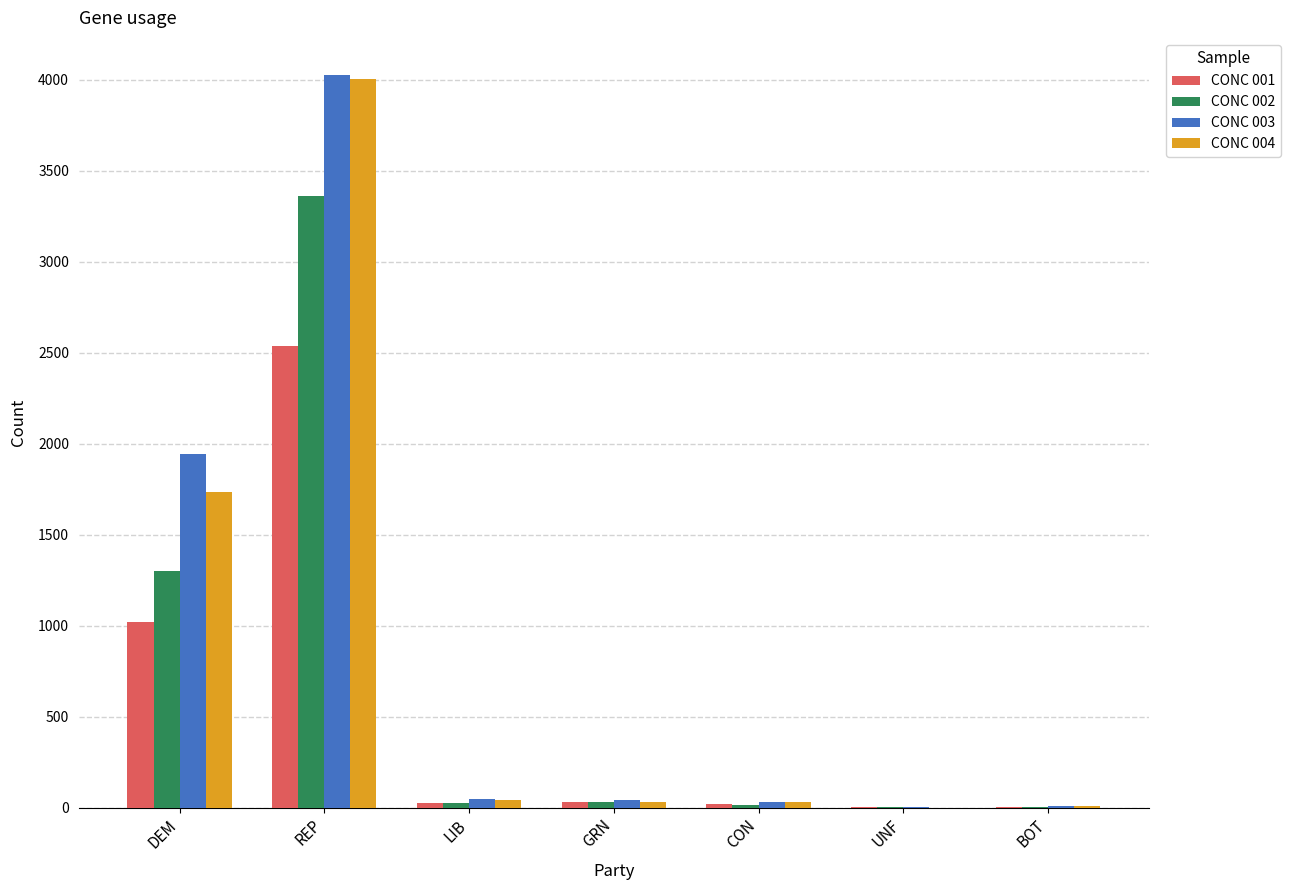

True or false: CONC 002 has a value of 2088 at DEM.

False